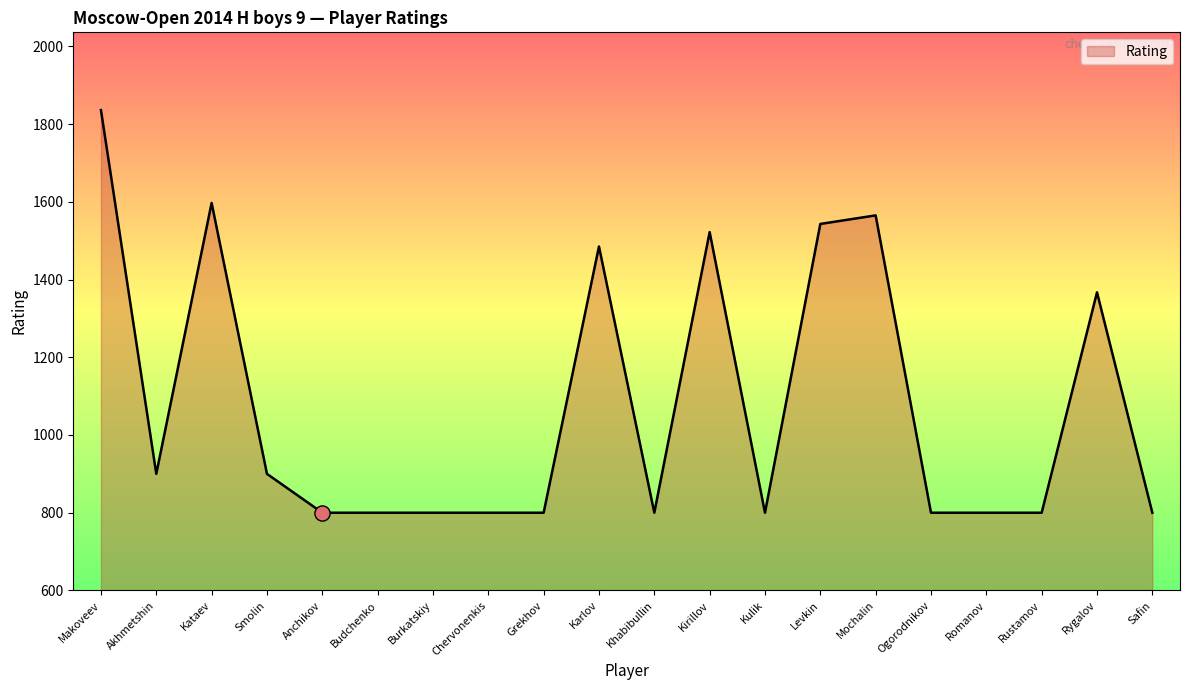

Which has a higher value, Budchenko or Kirillov?

Kirillov